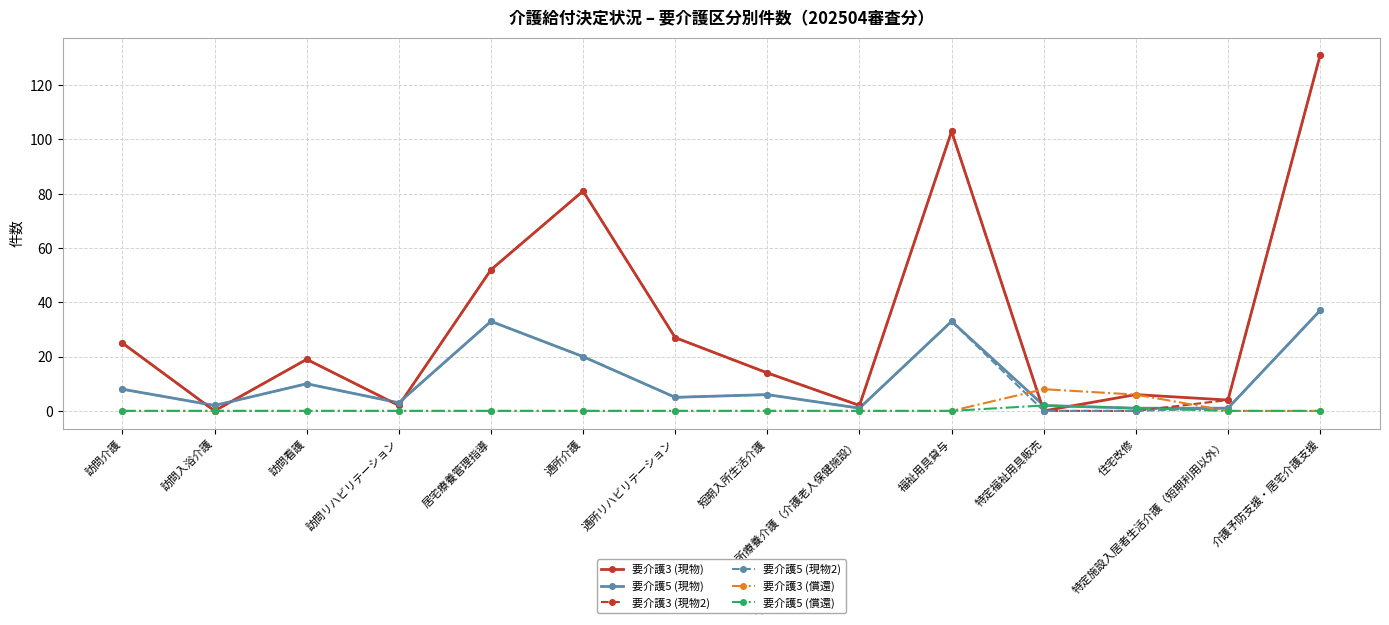

Which category has the highest value across all series?

介護予防支援・居宅介護支援